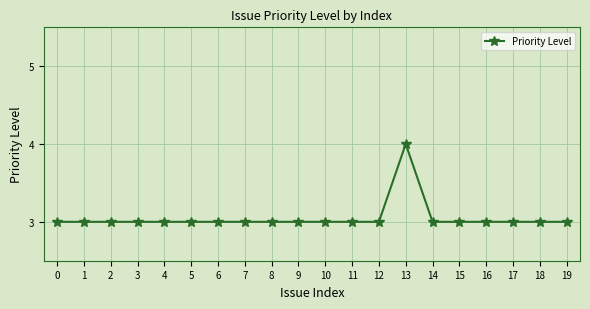

What is the difference between the maximum and minimum values?

1